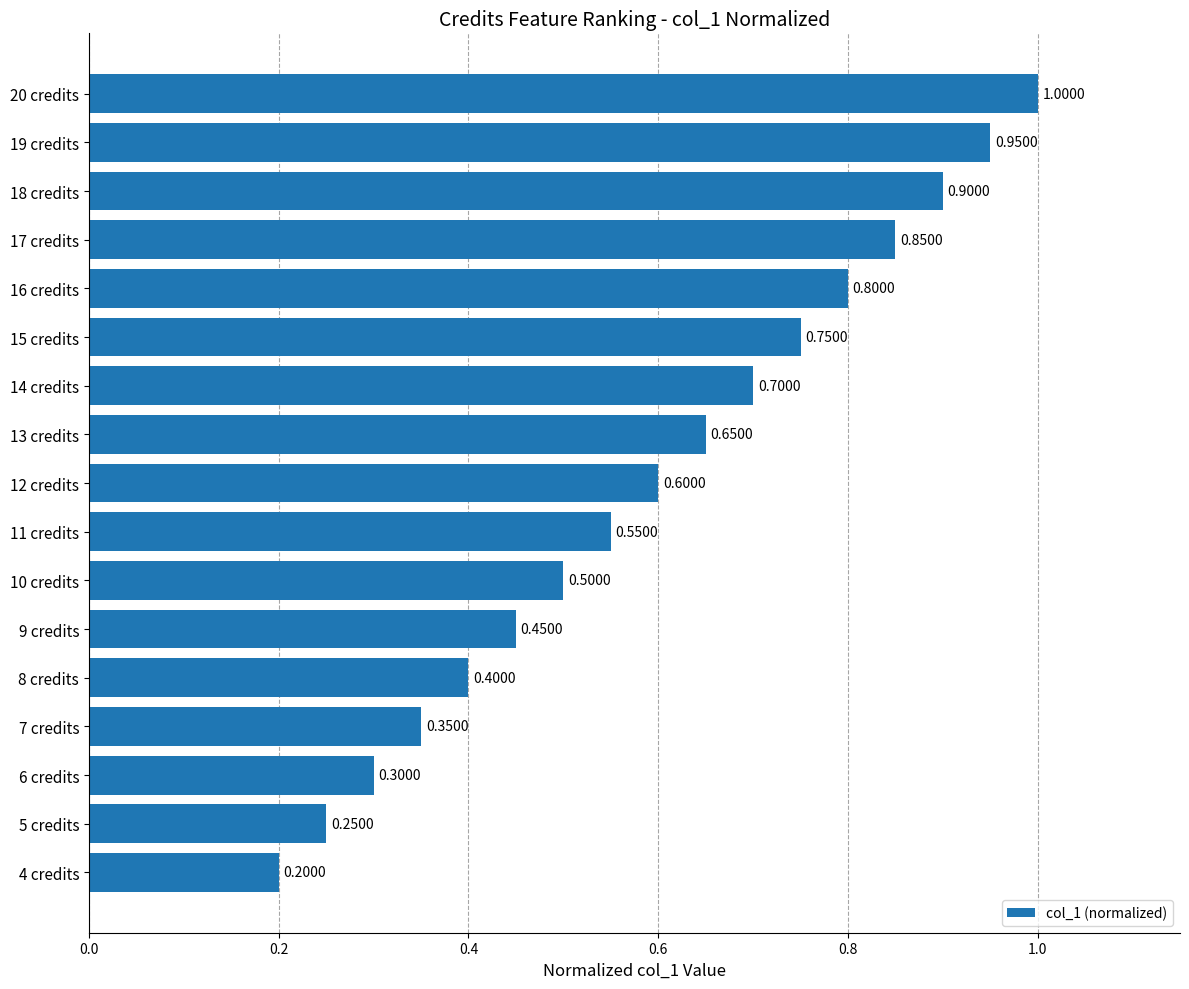

What is the sum of all values?

10.2